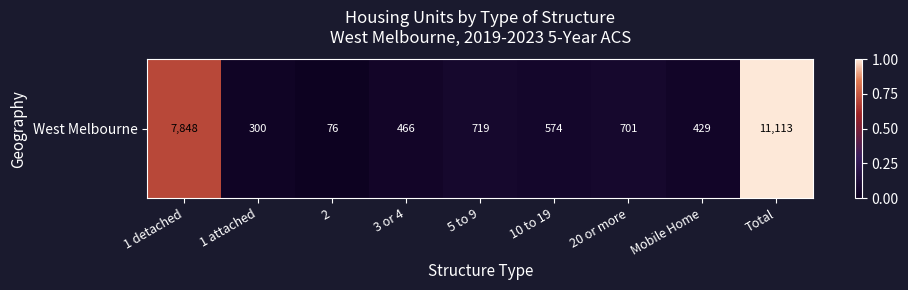

True or false: the data shows 0.5 at 1 detached.

False